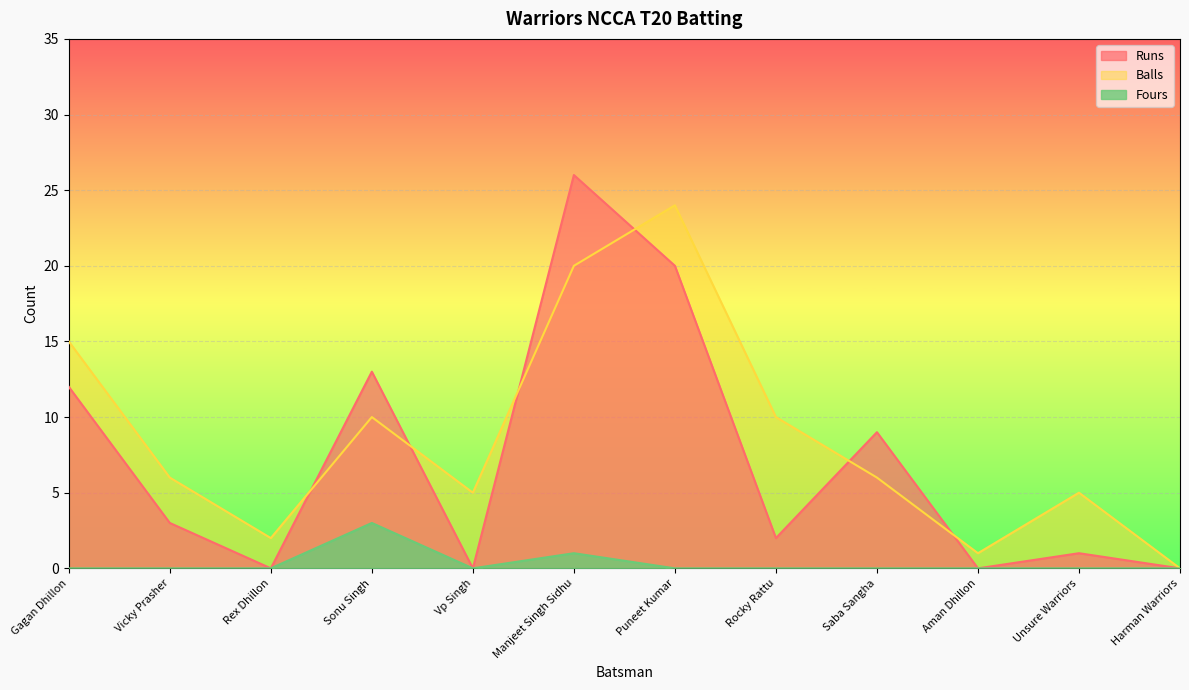

True or false: Fours and Balls cross at least once.

False